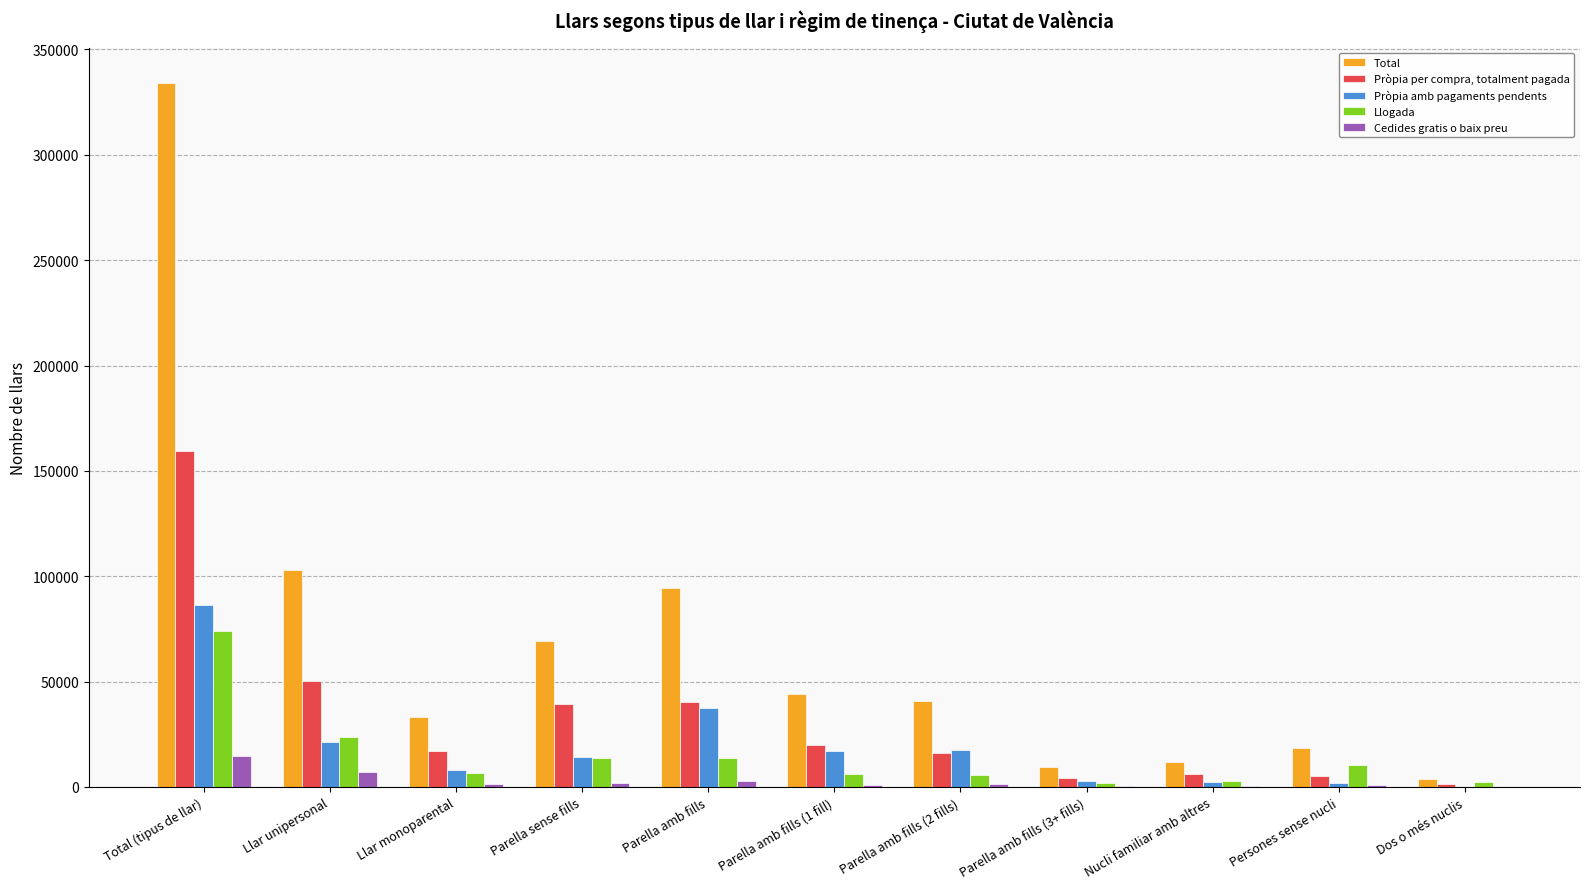

How many values in the Cedides gratis o baix preu series exceed 1322?

6